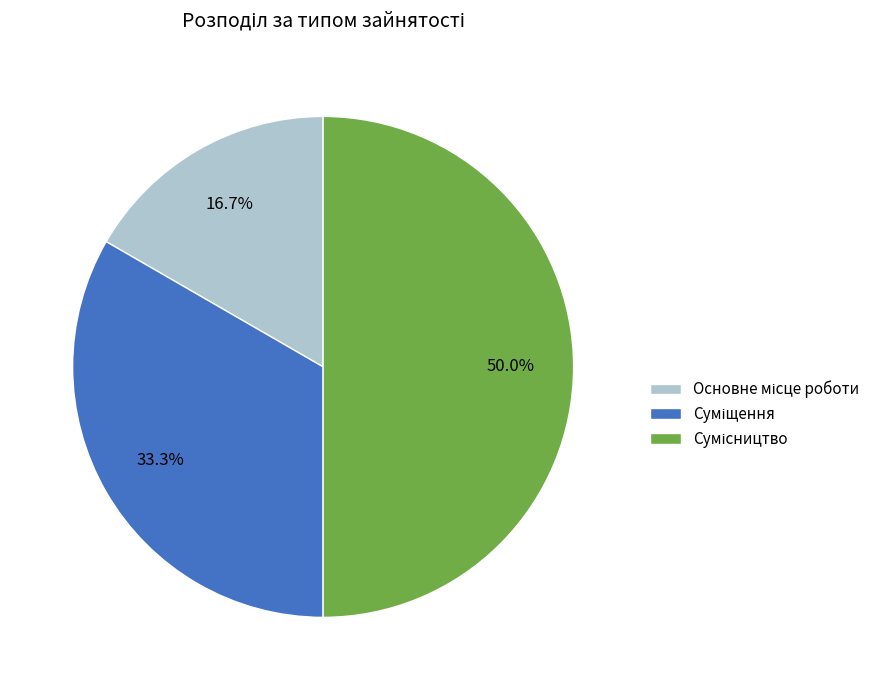

Does any single category account for the majority?

No